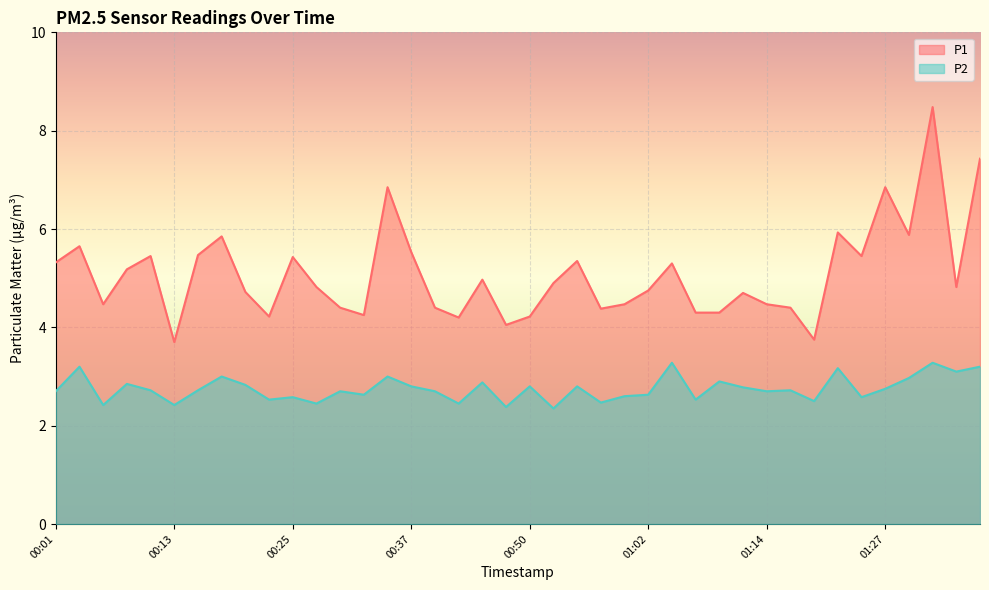

How many series are shown in this chart?

2